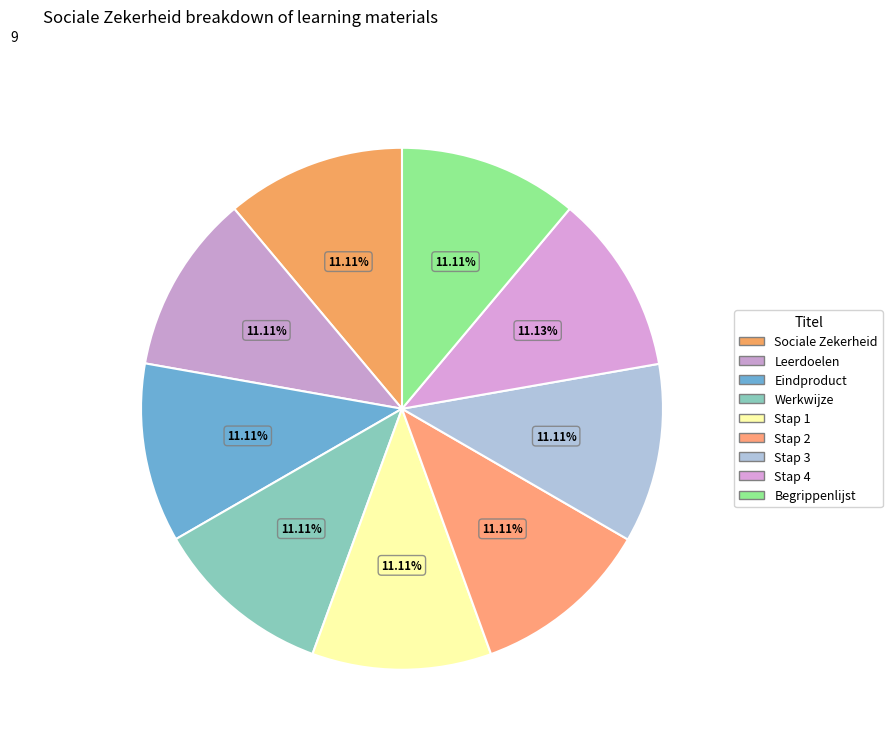

True or false: Stap 2 accounts for 3% of the total.

False